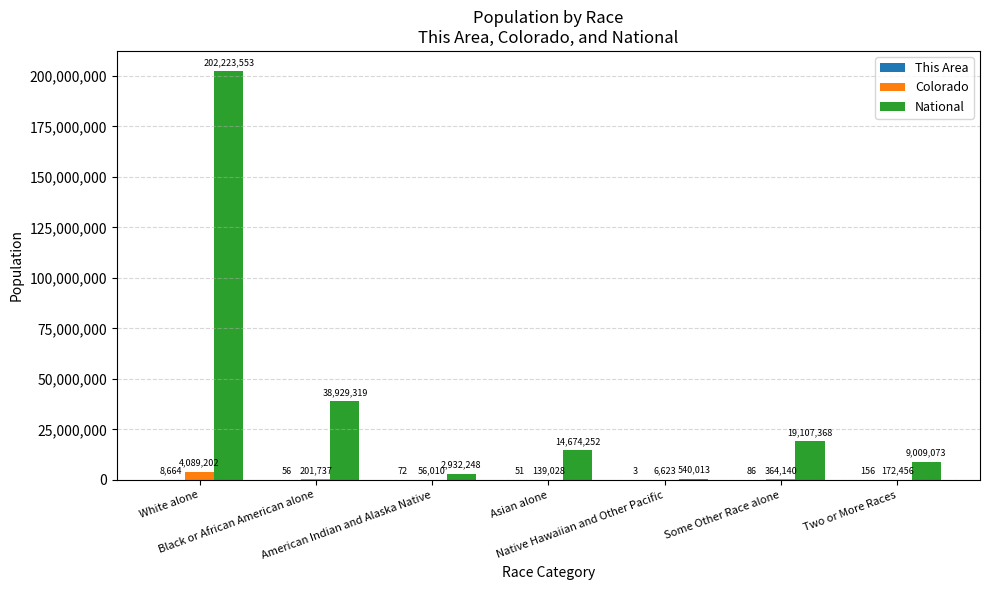

Which series has the largest total across all categories?

National